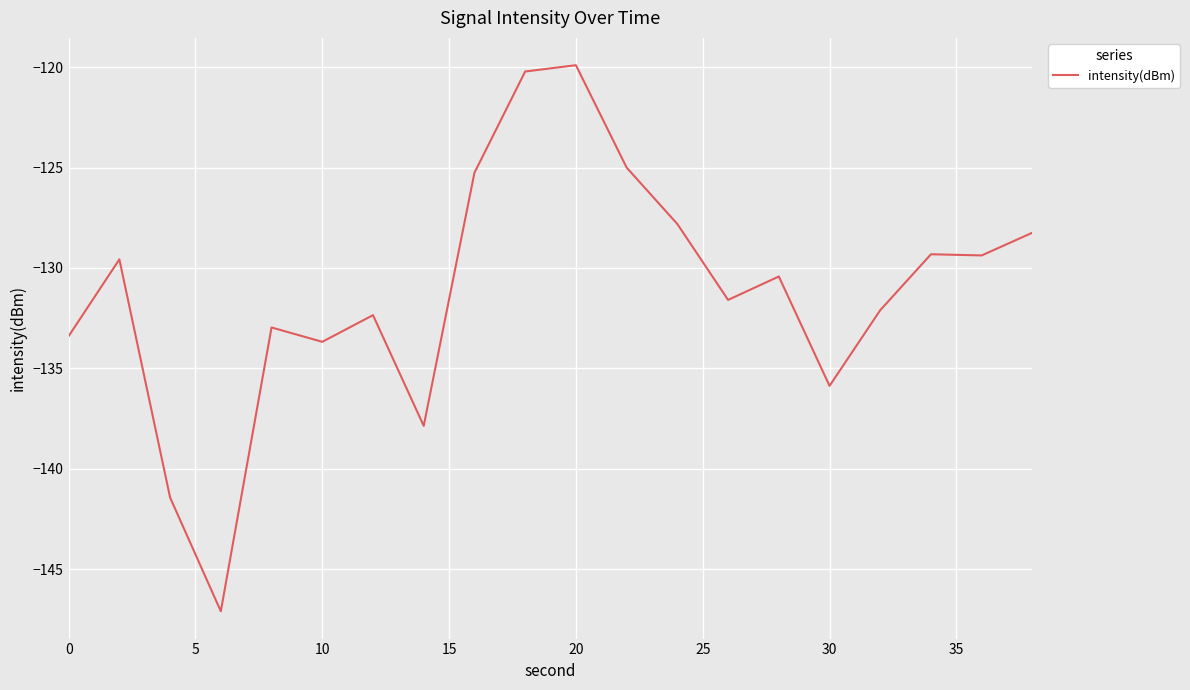

What is the maximum value shown in the chart?

-119.9